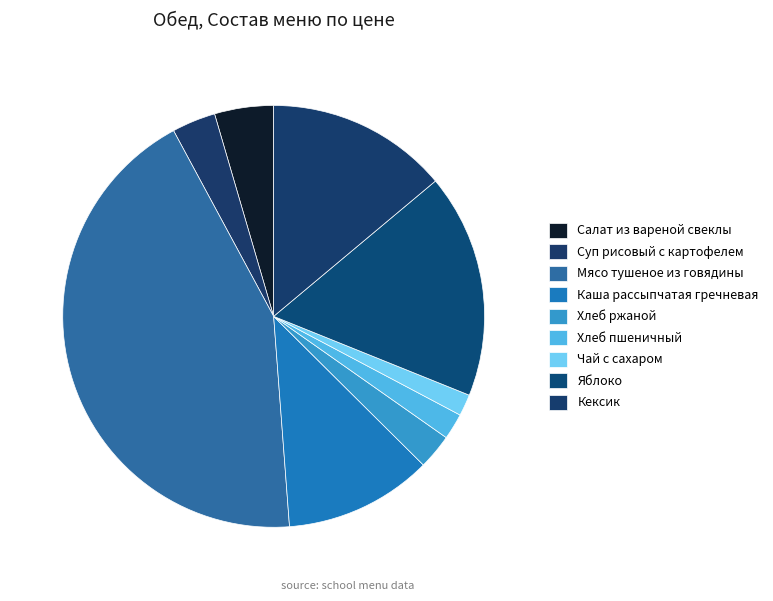

How many segments does this pie chart have?

9